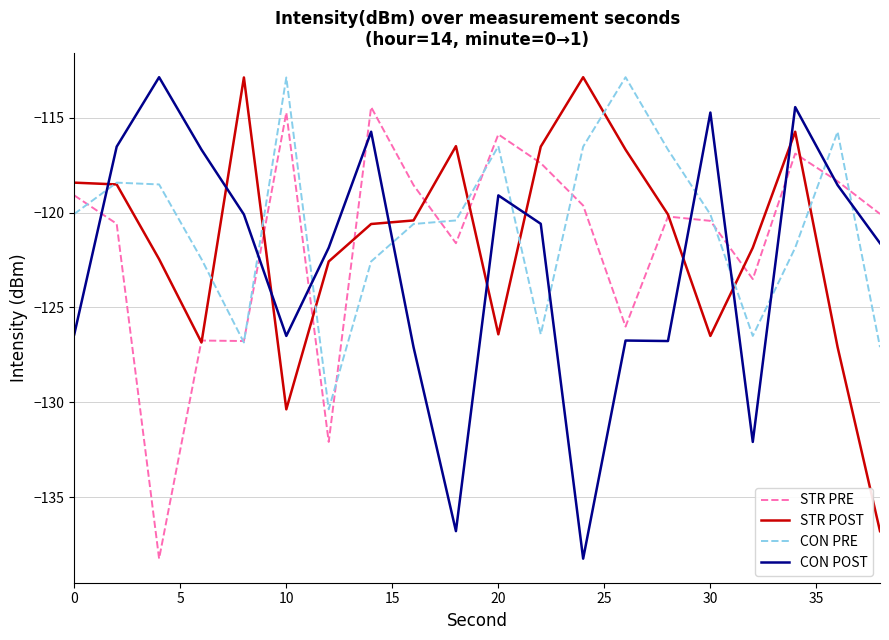

What is the maximum value shown in the chart?

-112.9